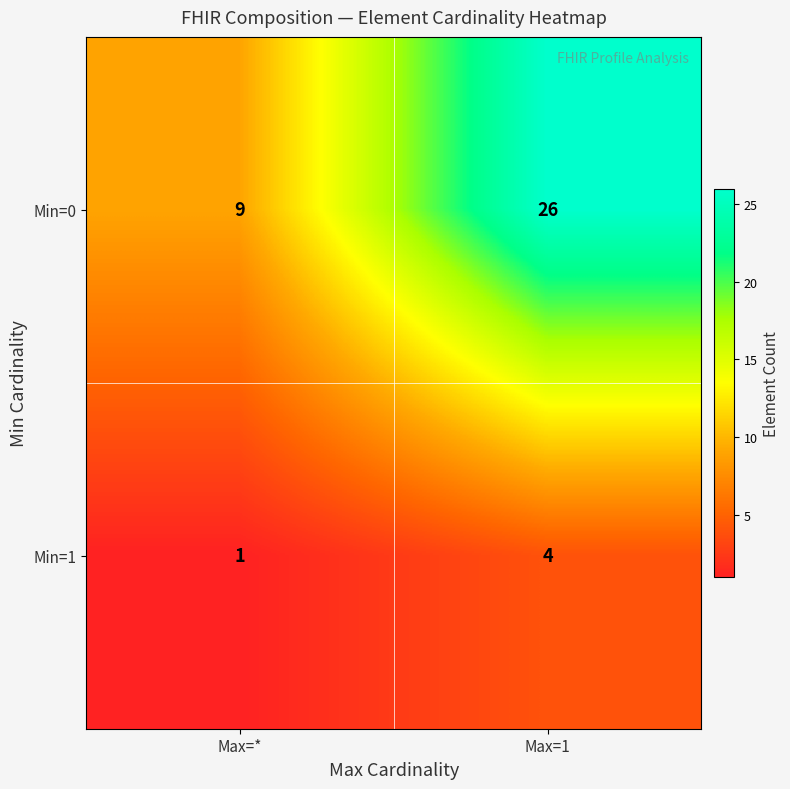

How many categories are shown in the chart?

2